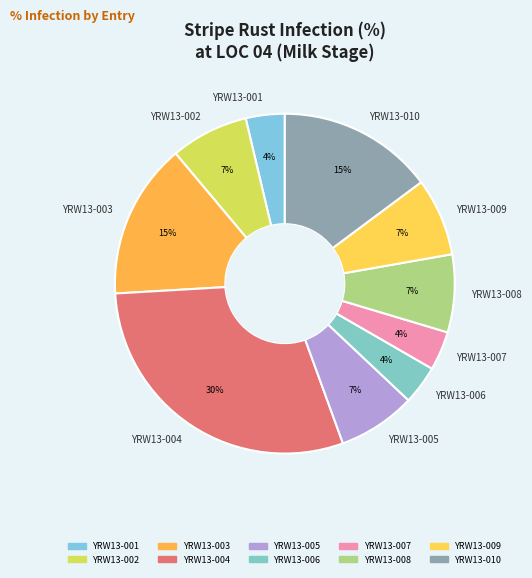

Which slice is the largest?

YRW13-004